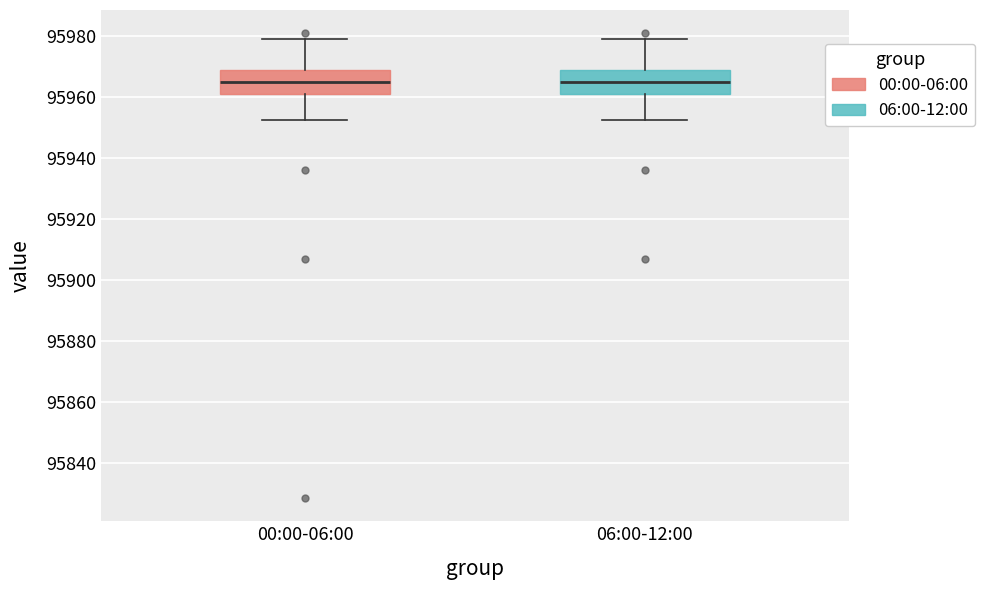

Where does the upper whisker of the box for 06:00-12:00 end on the y-axis? The values are not printed on the chart, so give them approximately, as read against the axis.

95980